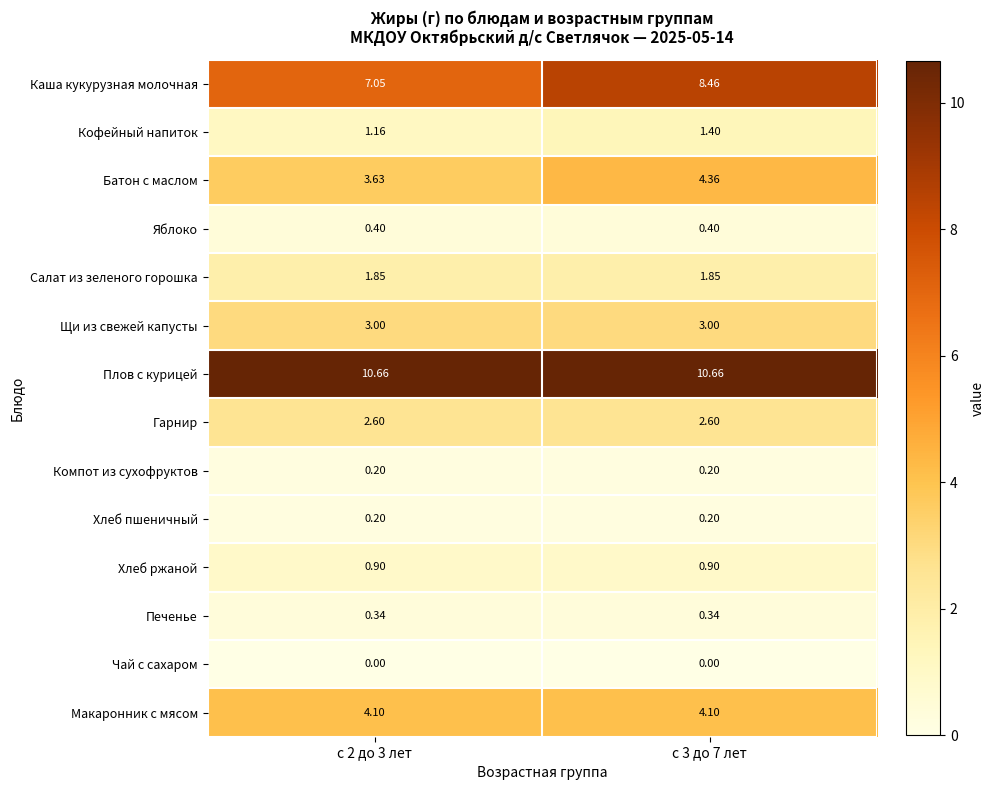

Which series has the largest total across all categories?

Плов с курицей